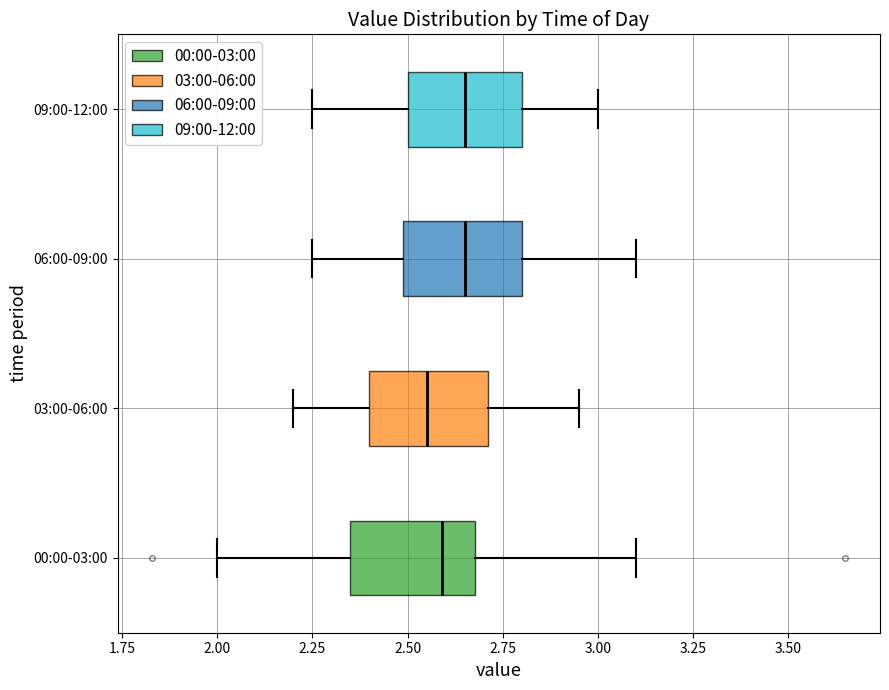

Where does the median line of the box for 06:00-09:00 sit on the x-axis? The values are not printed on the chart, so give them approximately, as read against the axis.

2.65